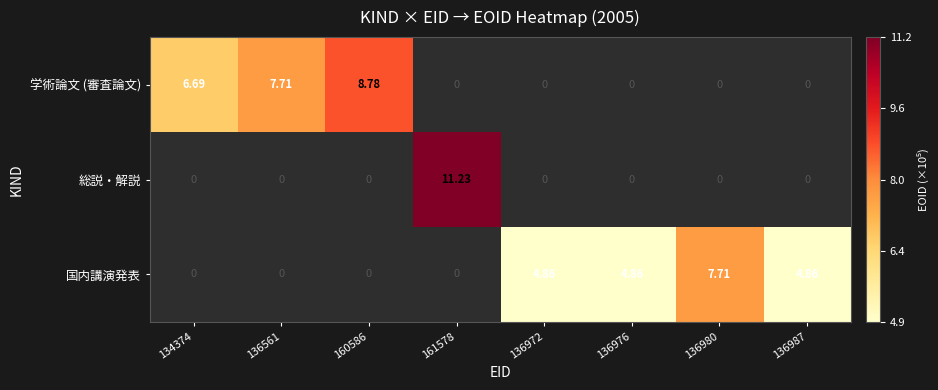

What is the minimum value shown in the chart?

485523.0